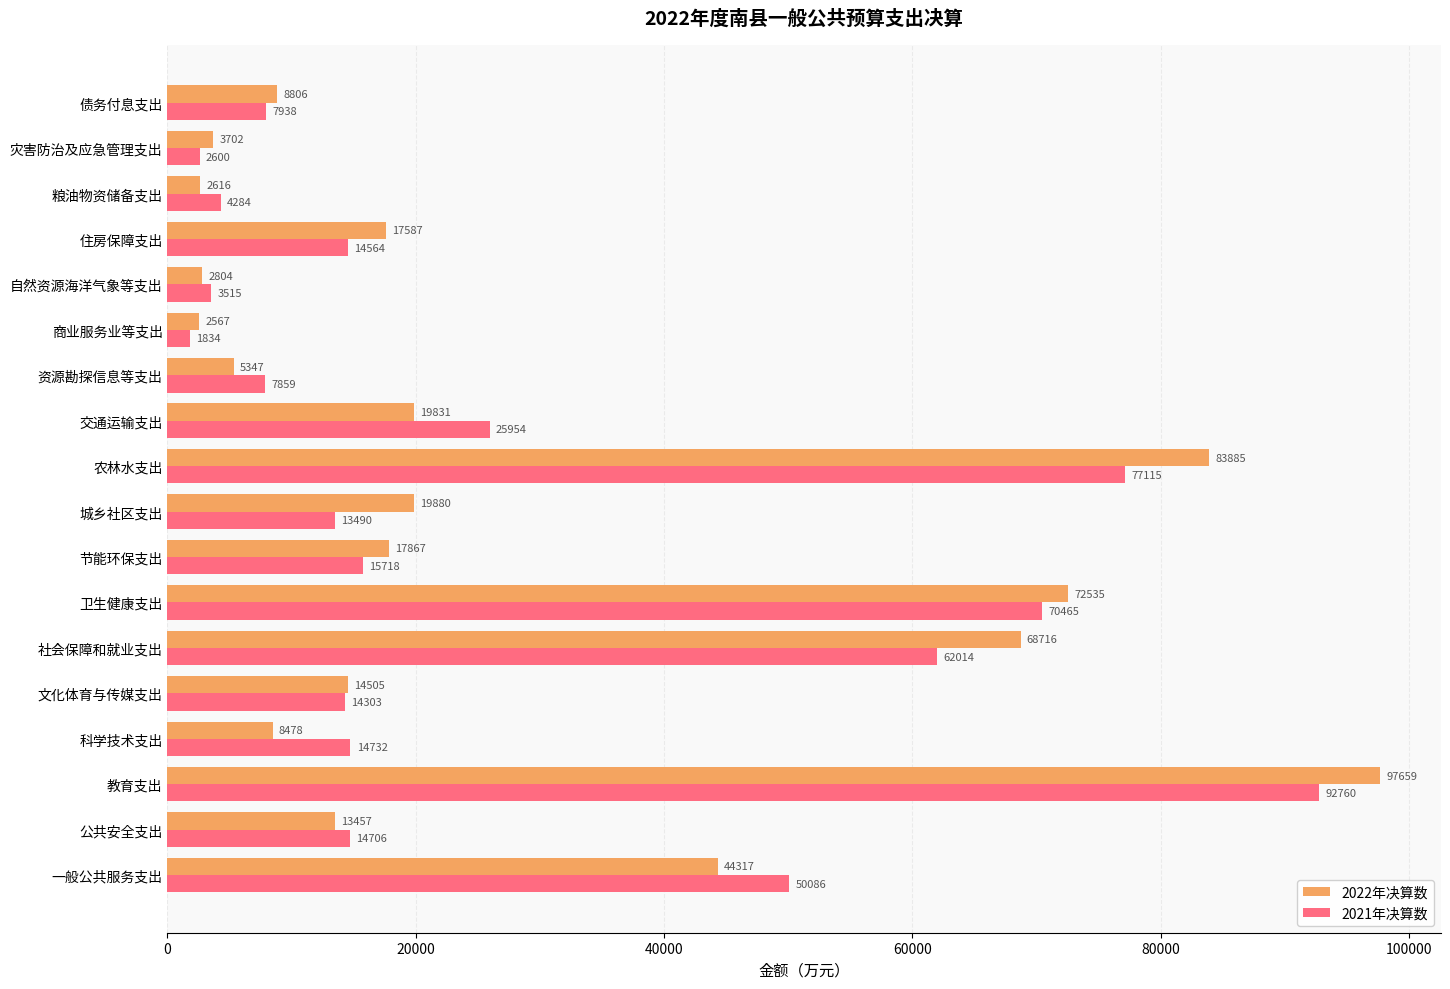

At which label is 2022年决算数 closest to 50113?

一般公共服务支出